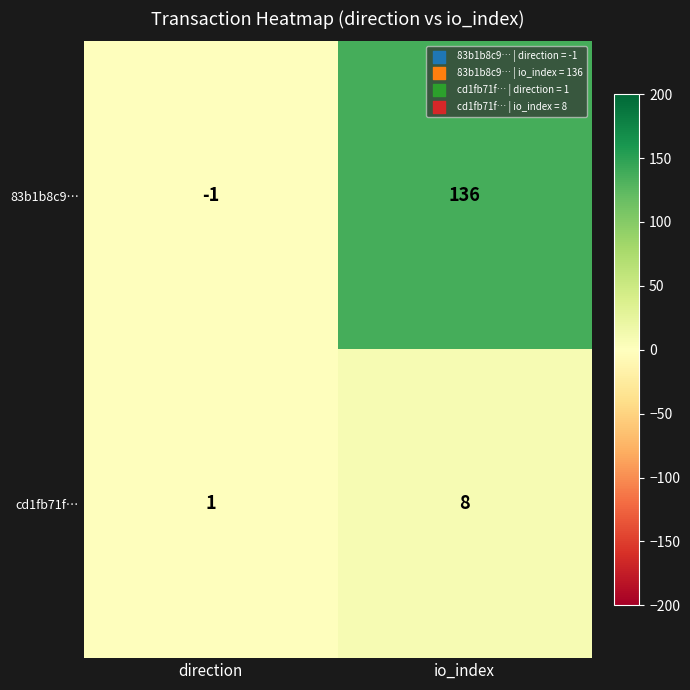

Where is cd1fb71f… nearest to the value 4?

direction